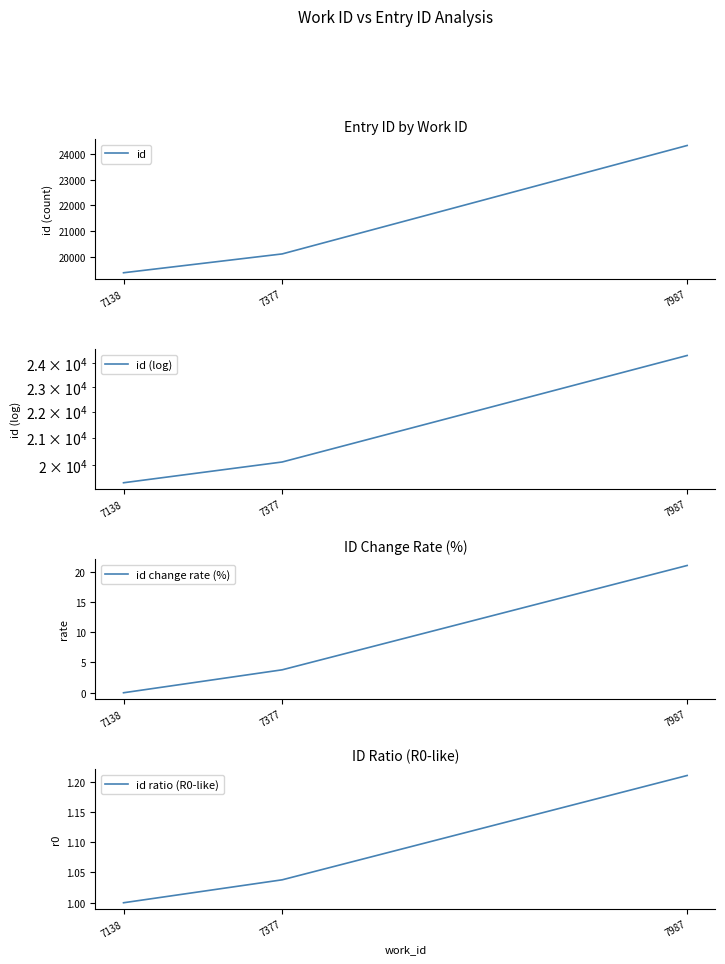

What is the sum of all id change rate (%) values?

24.8